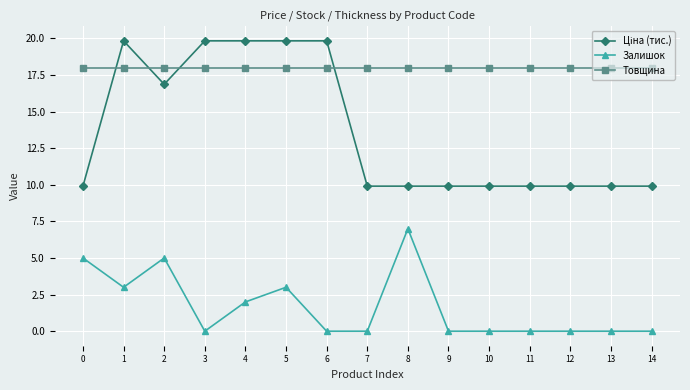

What is the difference between the highest and lowest values at 10?

18.0